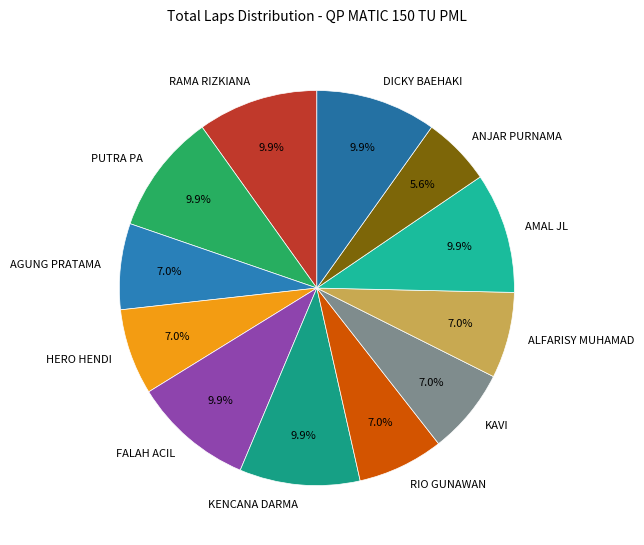

To the nearest percent, what portion does FALAH ACIL represent?

10%